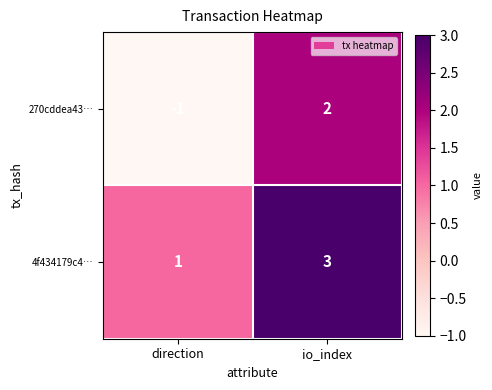

Read the 4f434179c4… value at io_index.

3